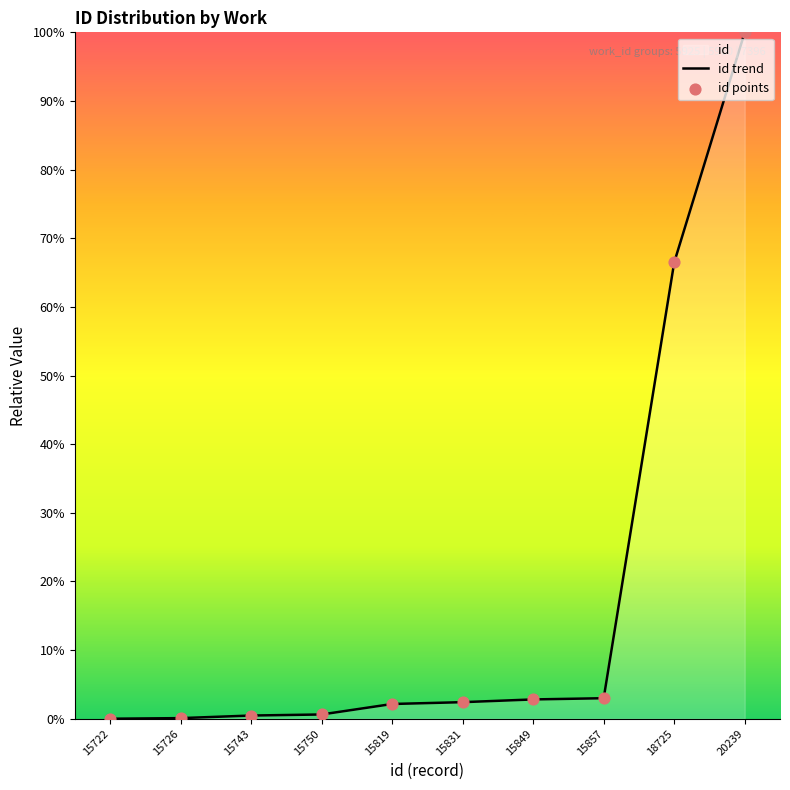

Which series contains the highest Y value?

id trend